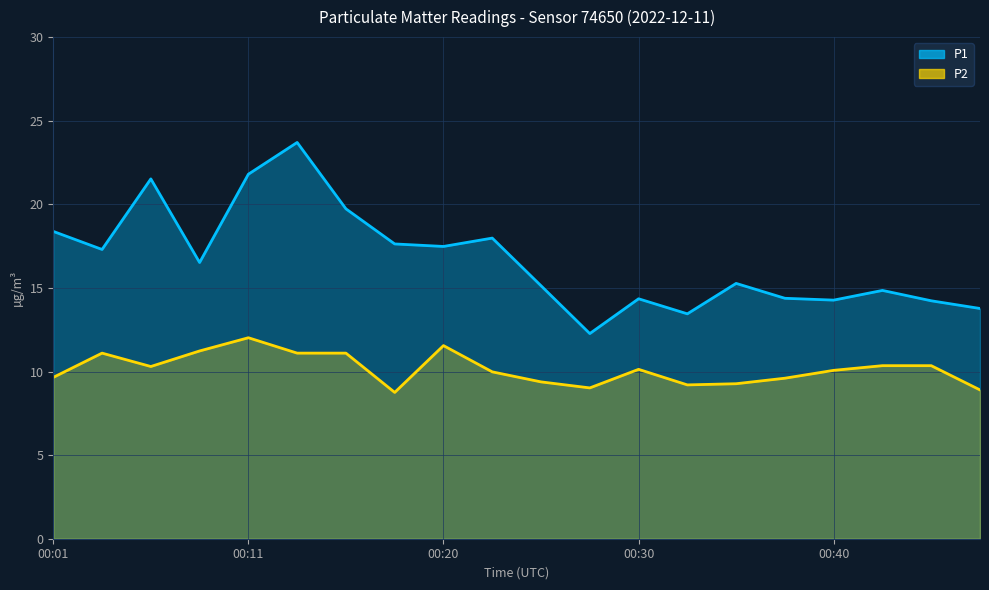

Which series changed the most between 00:20 and 00:42?

P1